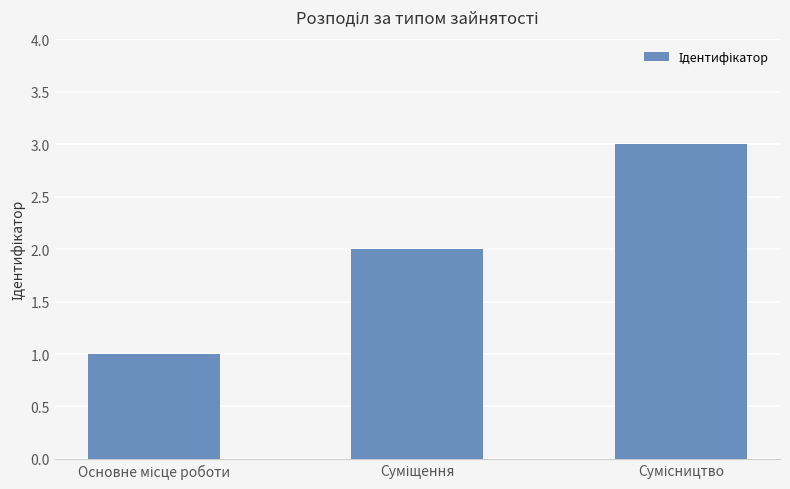

What is the sum of all values?

6